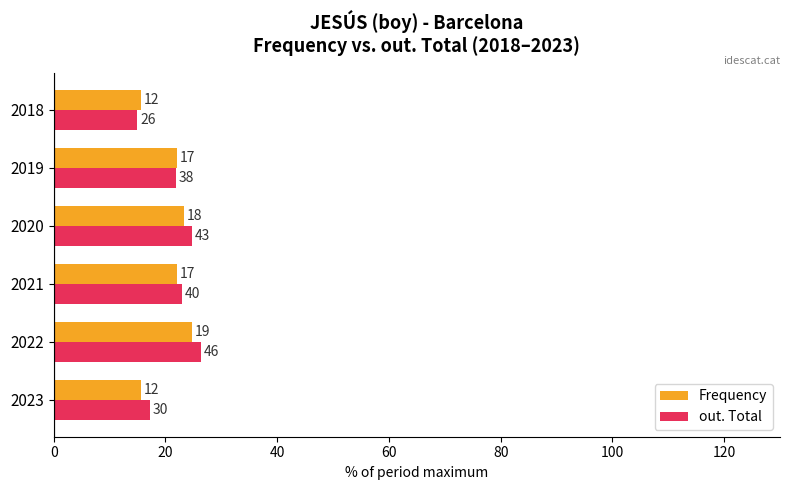

What are all the series names shown in the legend?

Frequency, out. Total